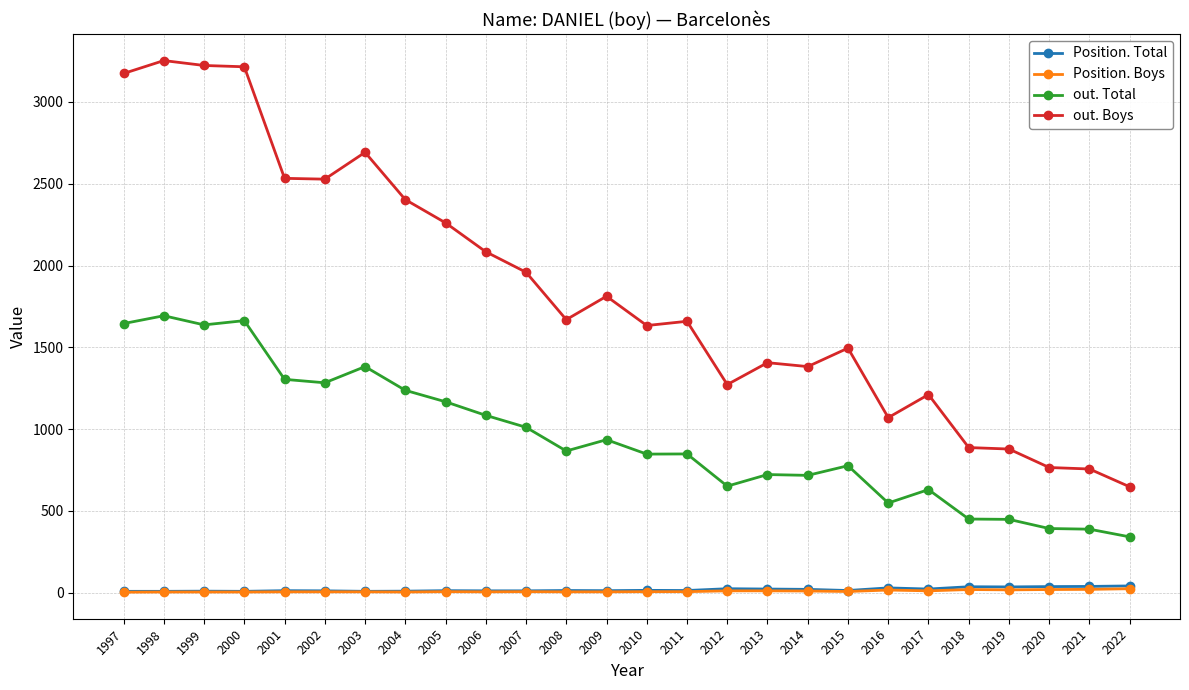

Which series has the largest range (max minus min)?

out. Boys